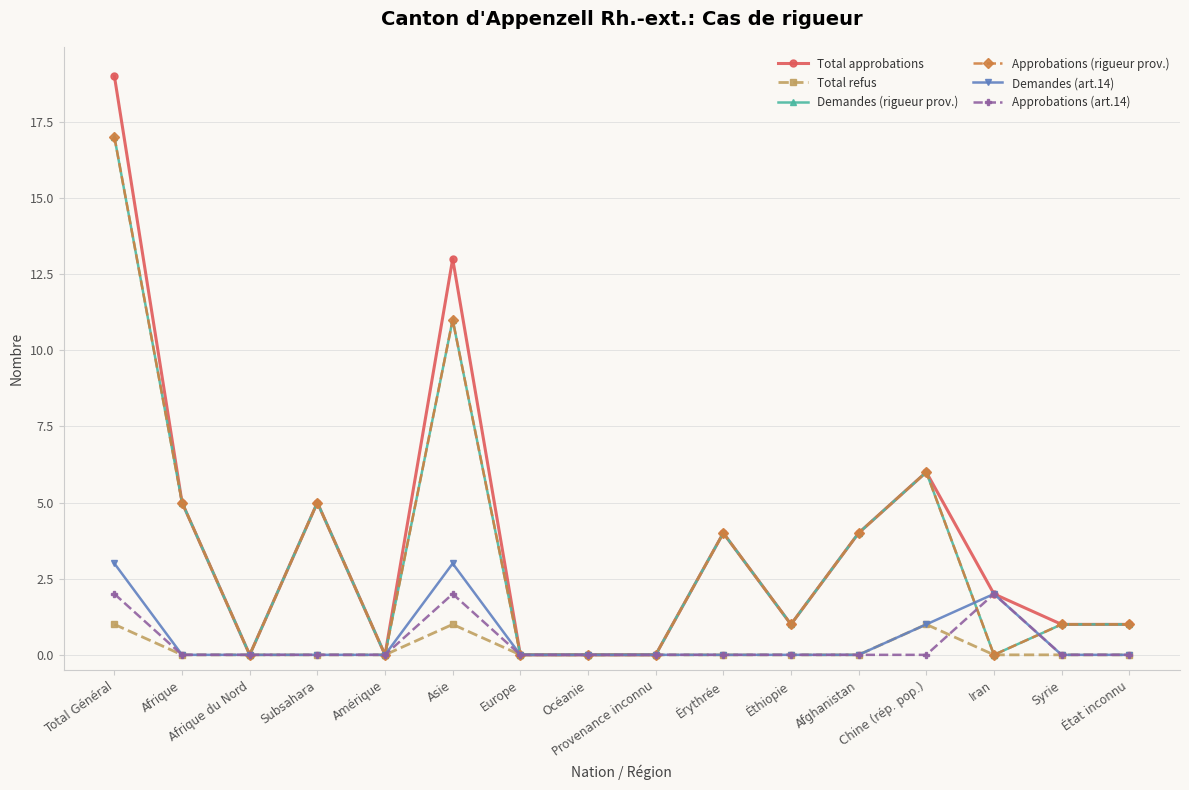

Is this an area chart (filled region under the line)?

No